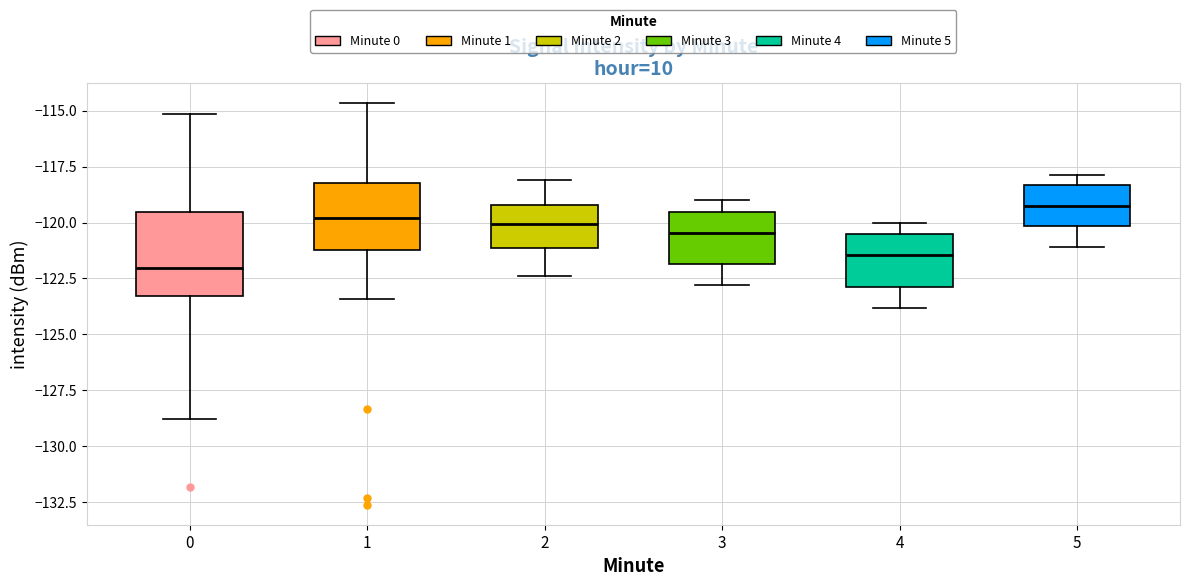

Which box has the lowest median line?

0